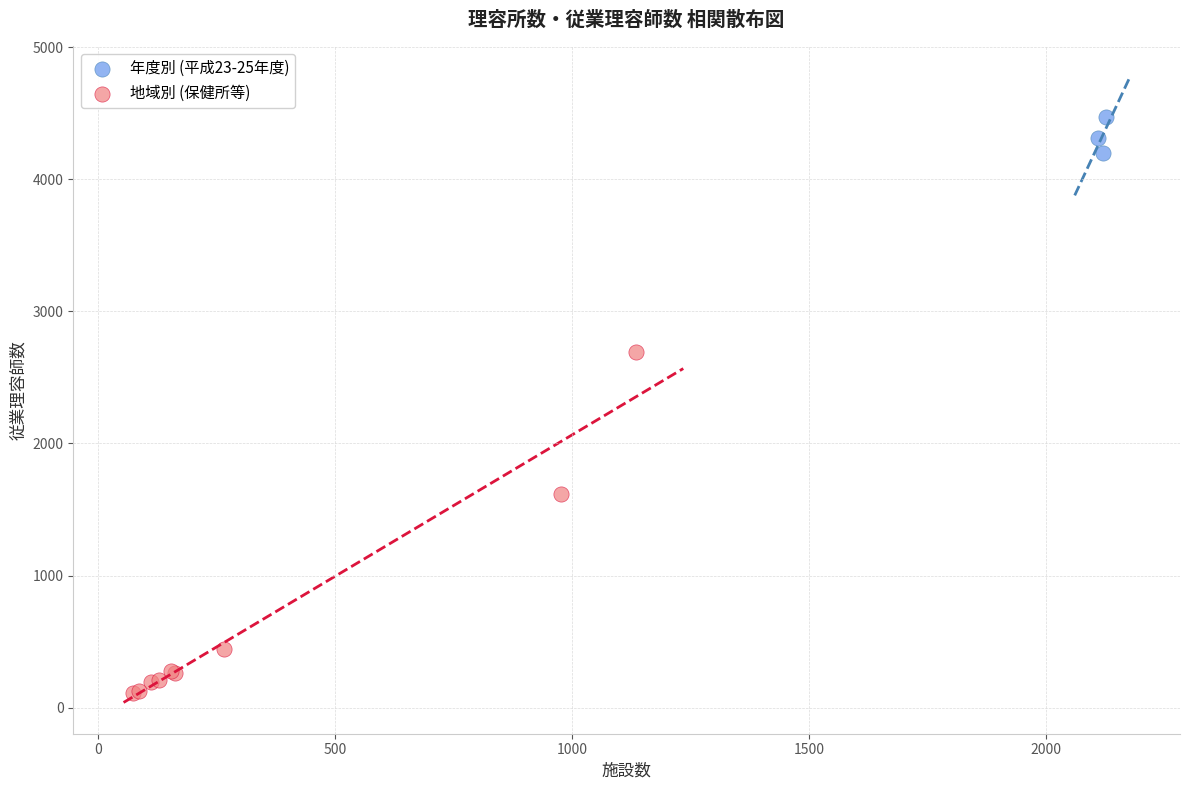

Which series contains the lowest Y value?

地域別 (保健所等)